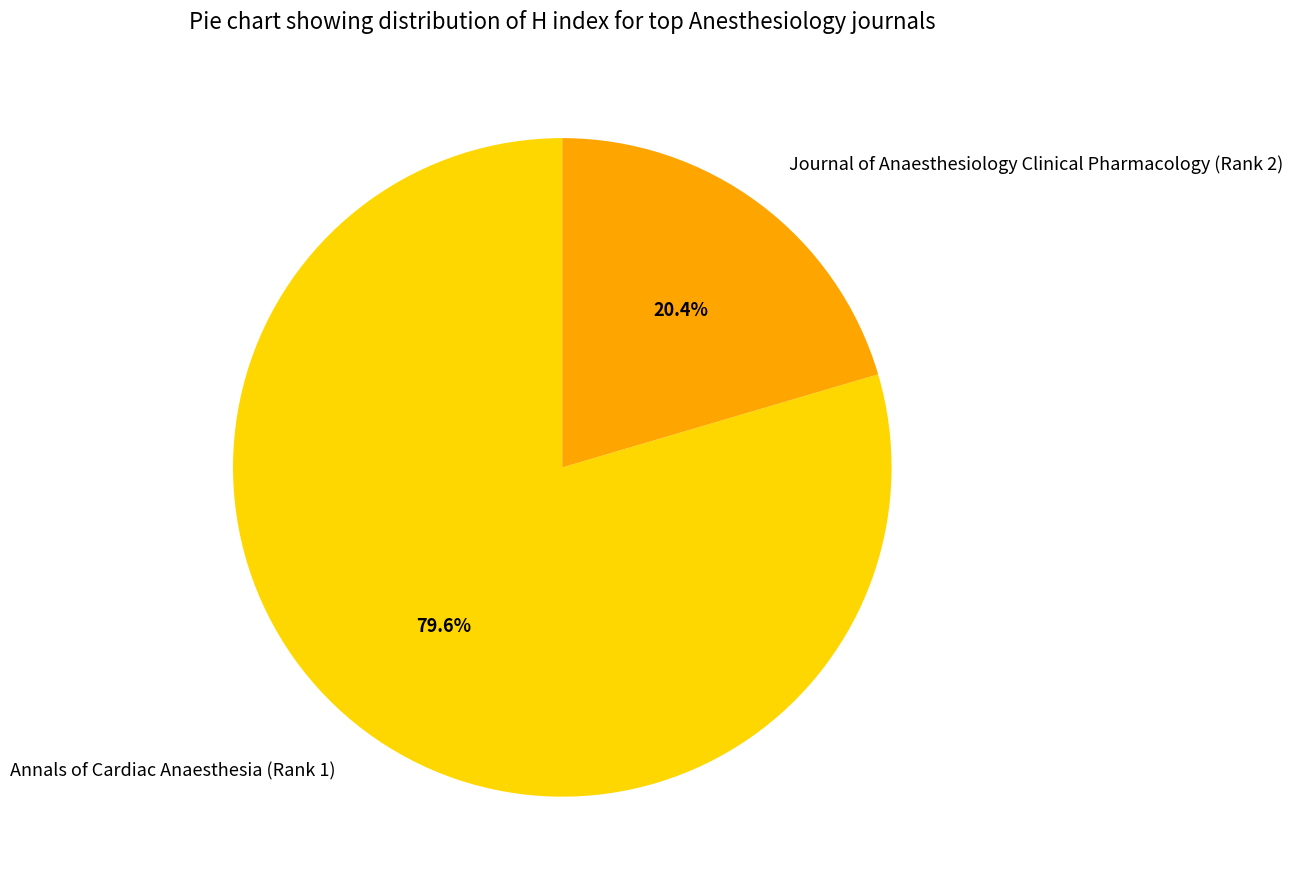

How much of the chart is everything except Annals of Cardiac Anaesthesia (Rank 1)?

20.4%